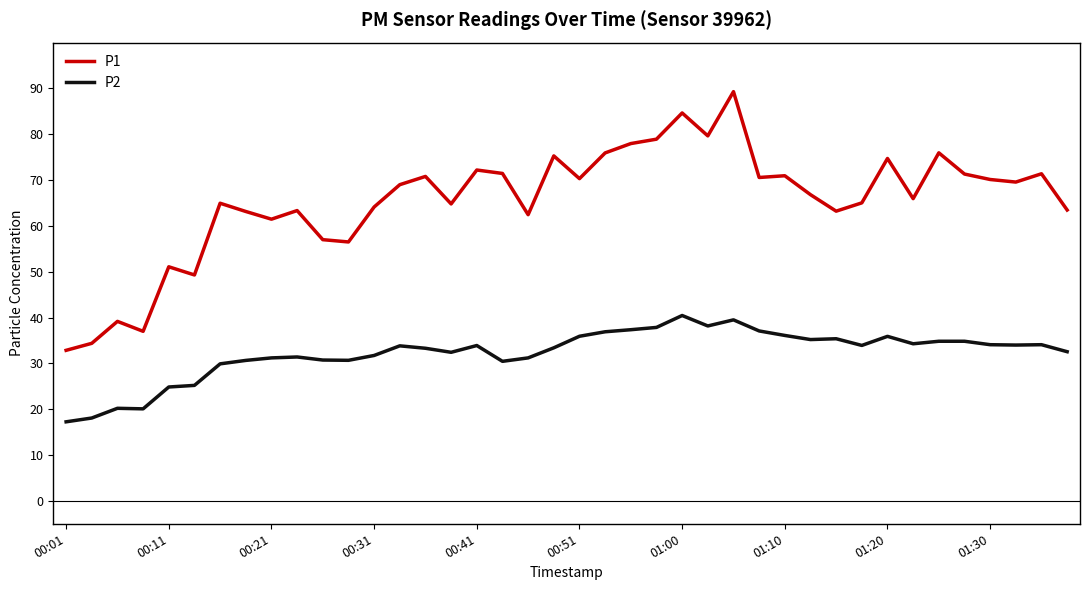

Which series has the largest total across all categories?

P1